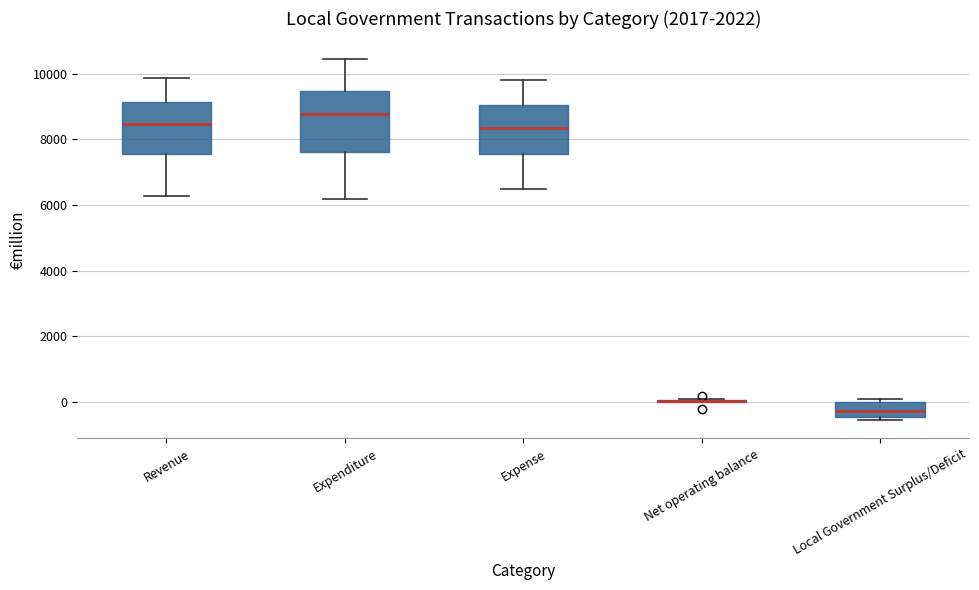

Reading left to right, read every box against the y-axis: the position of its median line, the range the box covers, and the ends of its whiskers. The values are not printed on the chart, so give them approximately, as read against the axis.

Revenue: median 8400, box 7600 to 9200, whiskers 6200 to 9800
Expenditure: median 8800, box 7600 to 9400, whiskers 6200 to 10400
Expense: median 8400, box 7600 to 9000, whiskers 6400 to 9800
Net operating balance: box collapsed to a line at 0, whiskers 0 to 0
Local Government Surplus/Deficit: median -200, box -400 to 0, whiskers -600 to 0 (just above the box's upper edge)